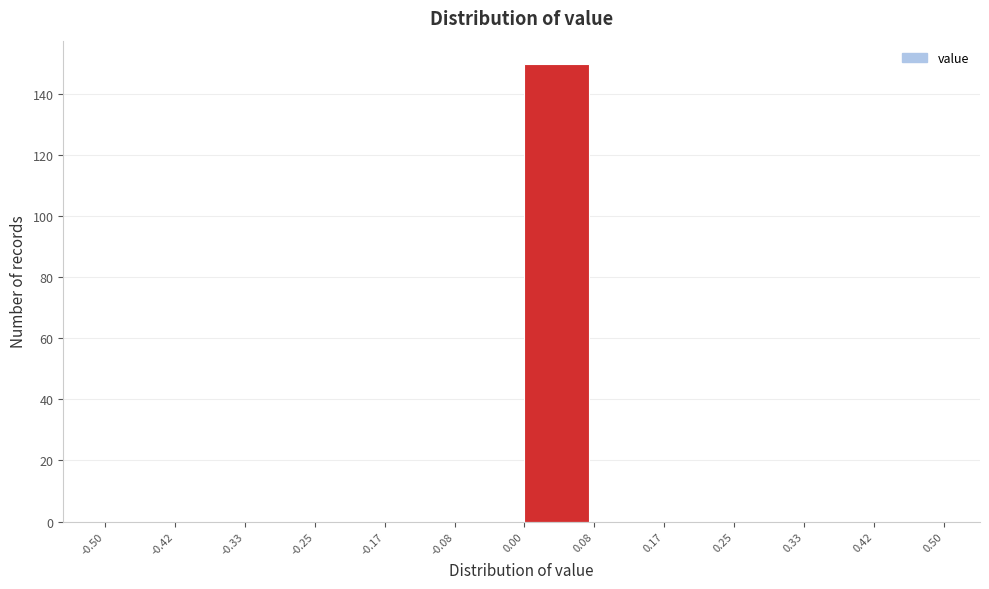

Reading left to right, list every bar in this chart as the range it spans on the x-axis followed by its height. The values are not printed on the chart, so give them approximately, as read against the axis.

-0.50 to -0.42: 0
-0.42 to -0.33: 0
-0.33 to -0.25: 0
-0.25 to -0.17: 0
-0.17 to -0.08: 0
-0.08 to 0.00: 0
0.00 to 0.08: 150
0.08 to 0.17: 0
0.17 to 0.25: 0
0.25 to 0.33: 0
0.33 to 0.42: 0
0.42 to 0.50: 0